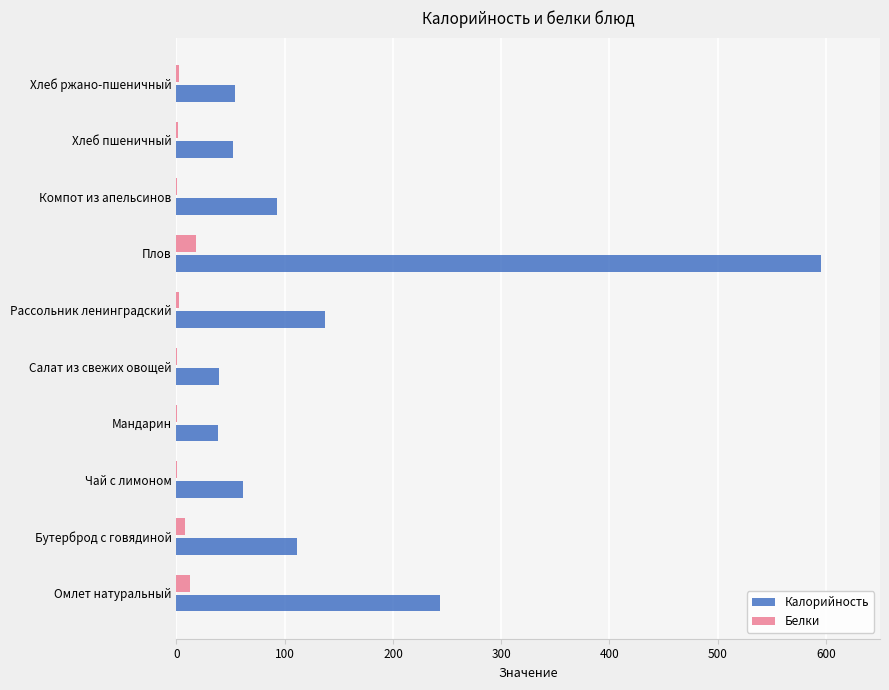

Is it true that Калорийность equals 137.5 at Рассольник ленинградский?

True